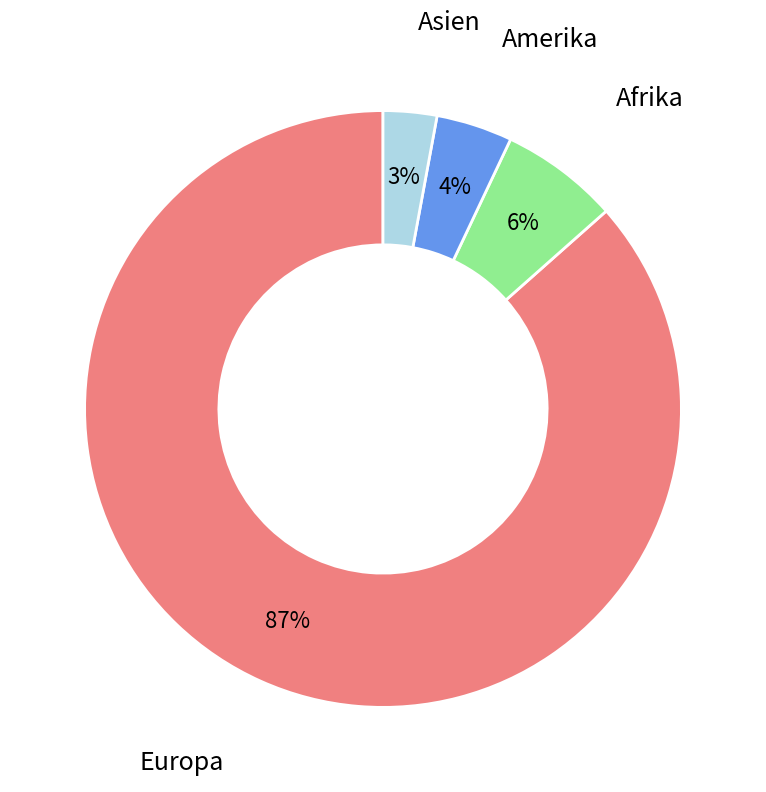

The Asien slice represents 3% of the pie. True or false?

True